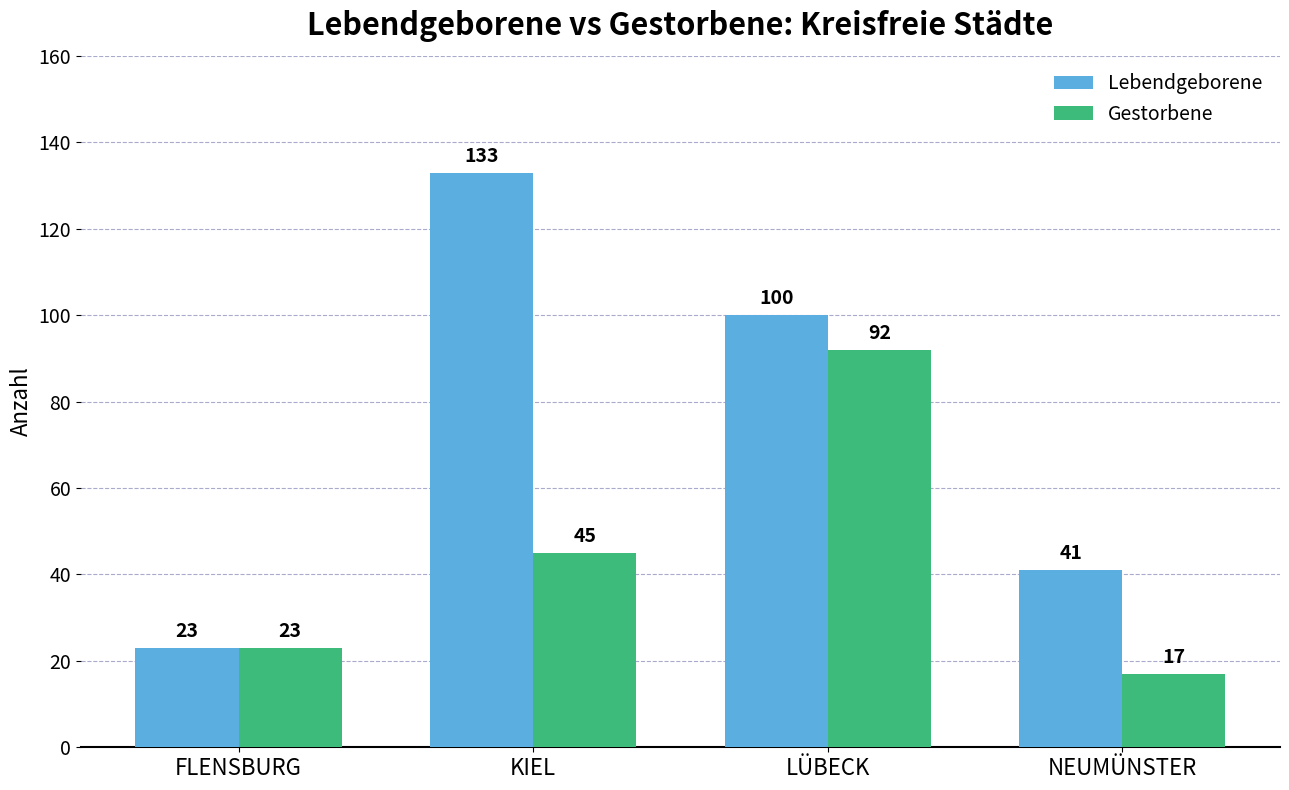

Reading left to right, what are all the values shown in this chart?

Lebendgeborene: 23	133	100	41
Gestorbene: 23	45	92	17